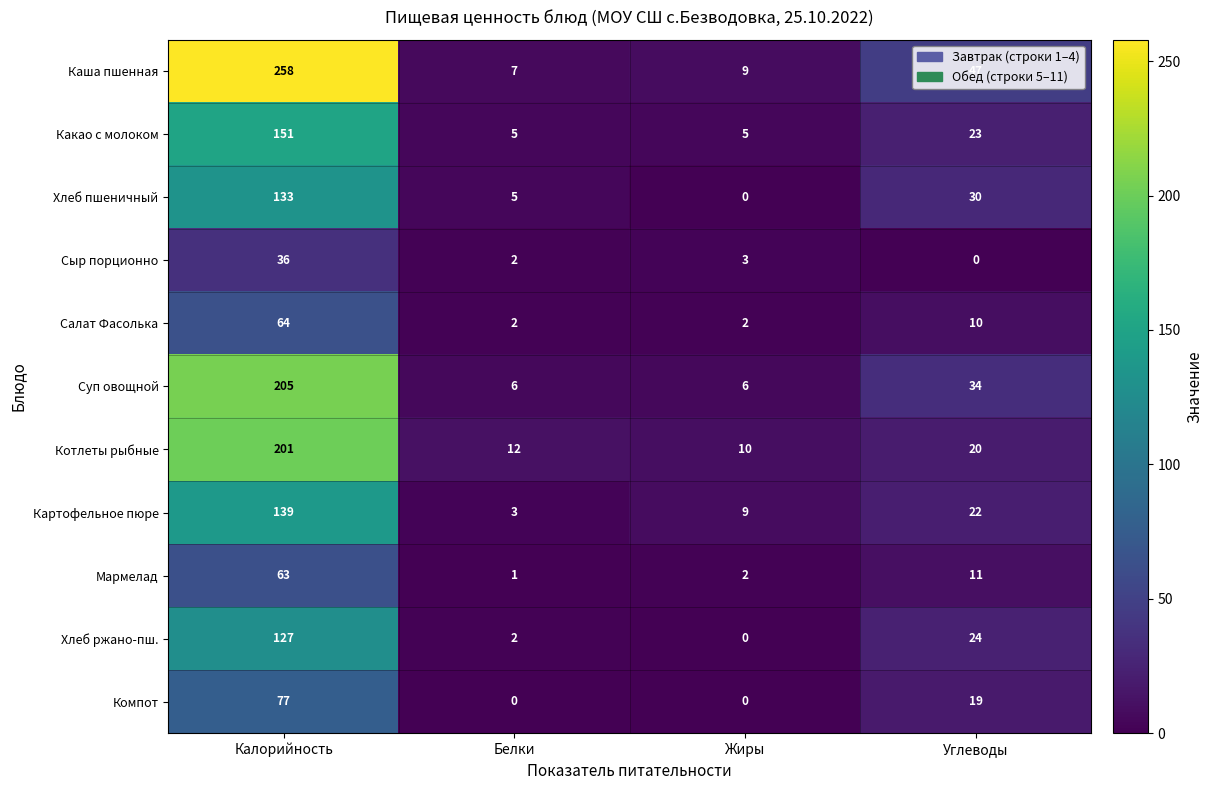

What is the sum of the Суп овощной values at Белки and Углеводы?

40